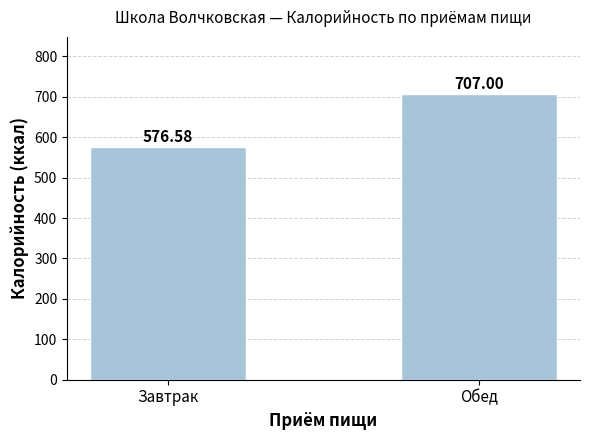

What is the change in value from Завтрак to Обед?

+130.4